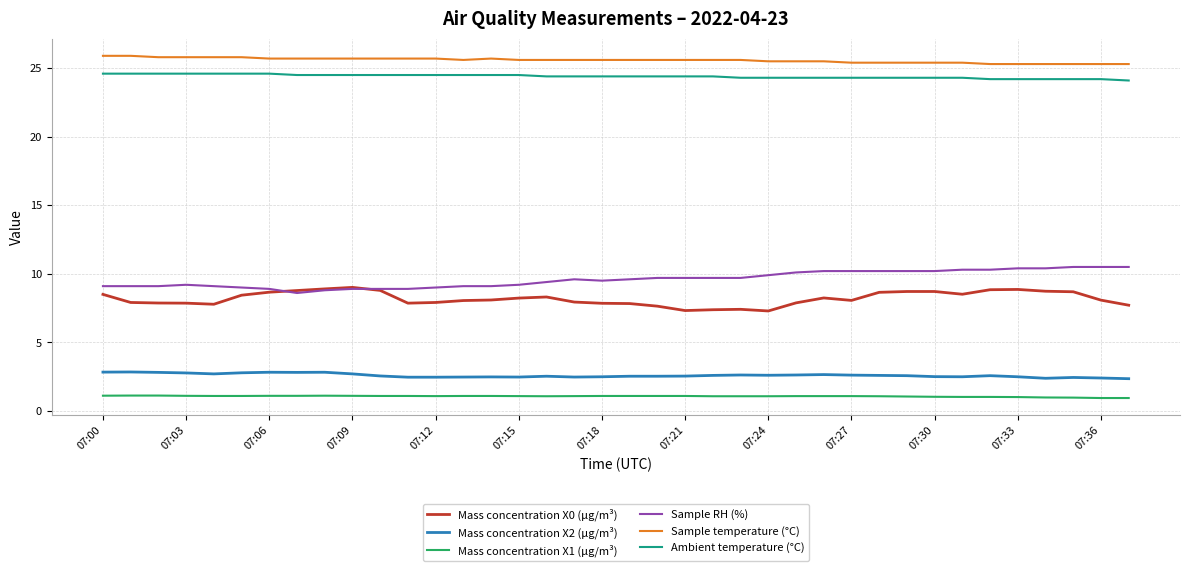

What is the smallest value displayed?

0.9